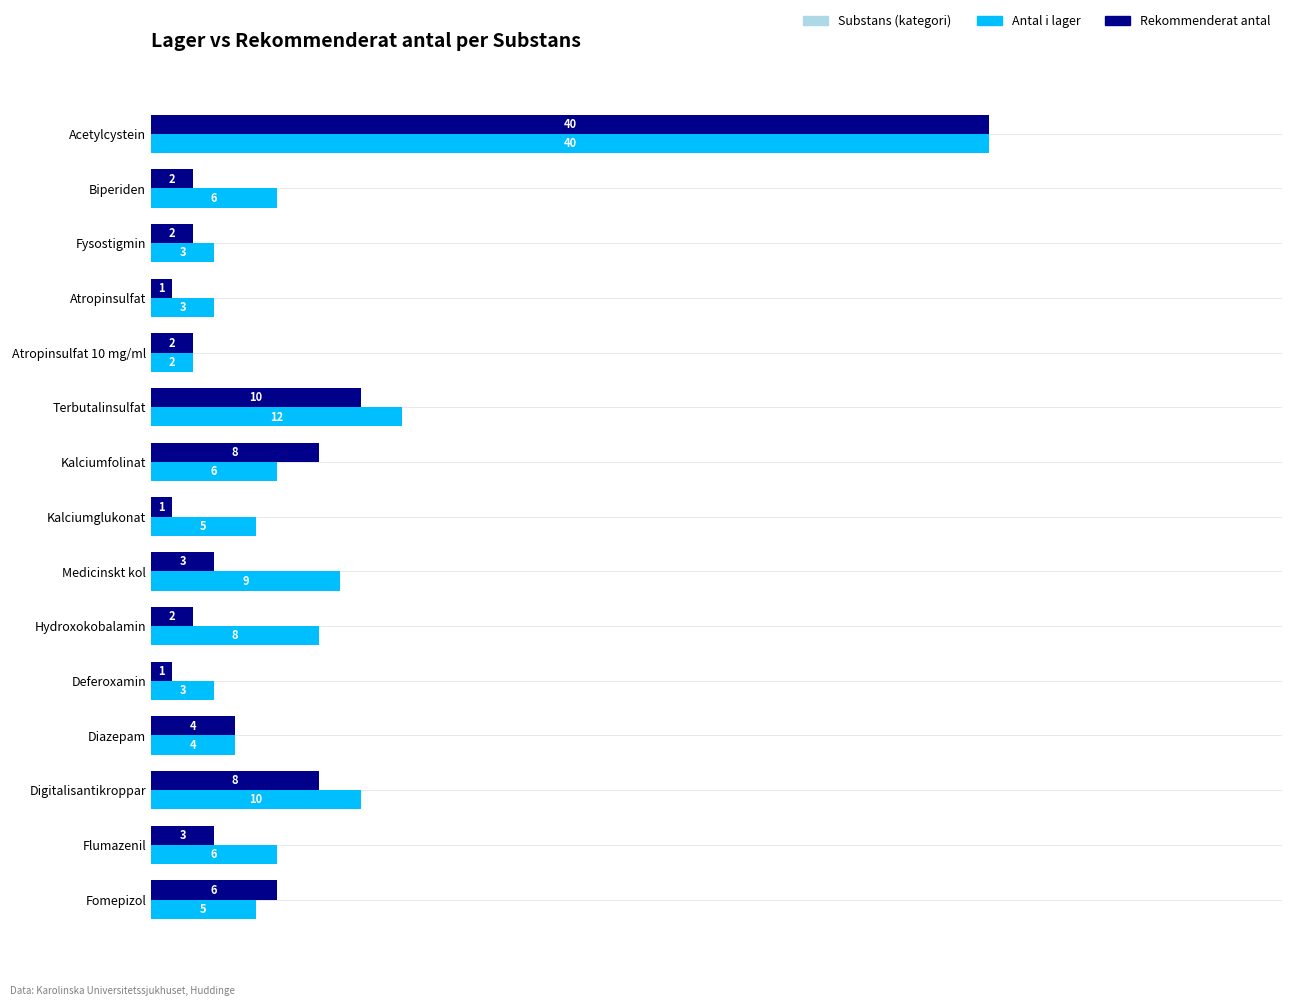

At which label does Antal i lager reach its minimum?

Atropinsulfat 10 mg/ml